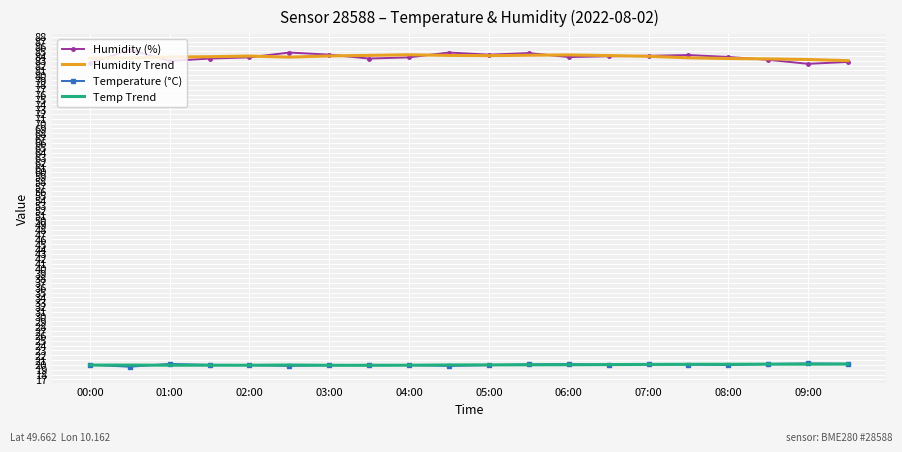

True or false: Temperature (°C) and Humidity (%) cross at least once.

False